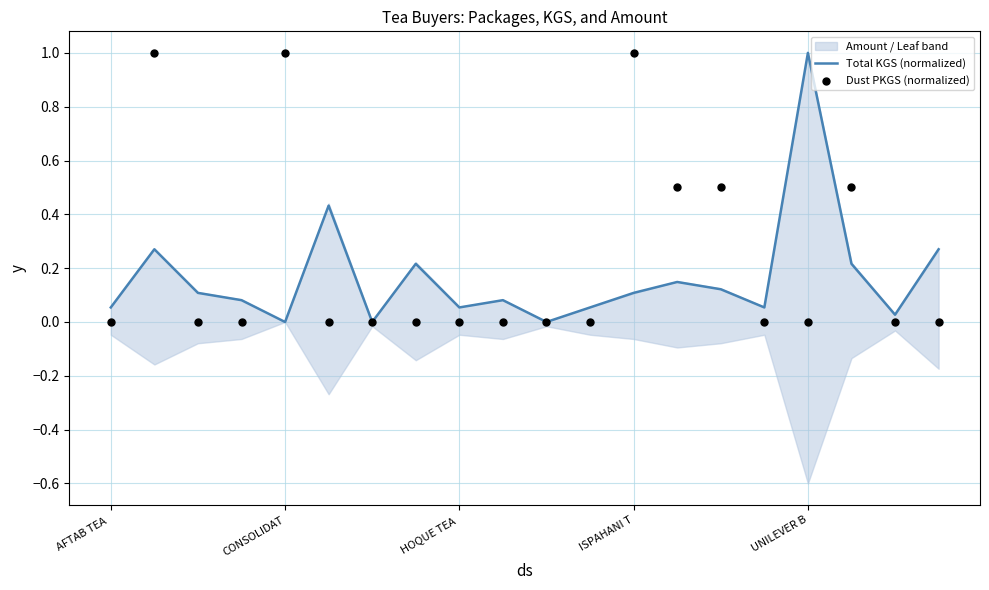

The value of Total KGS (normalized) at UNILEVER B is 0.2. True or false?

False